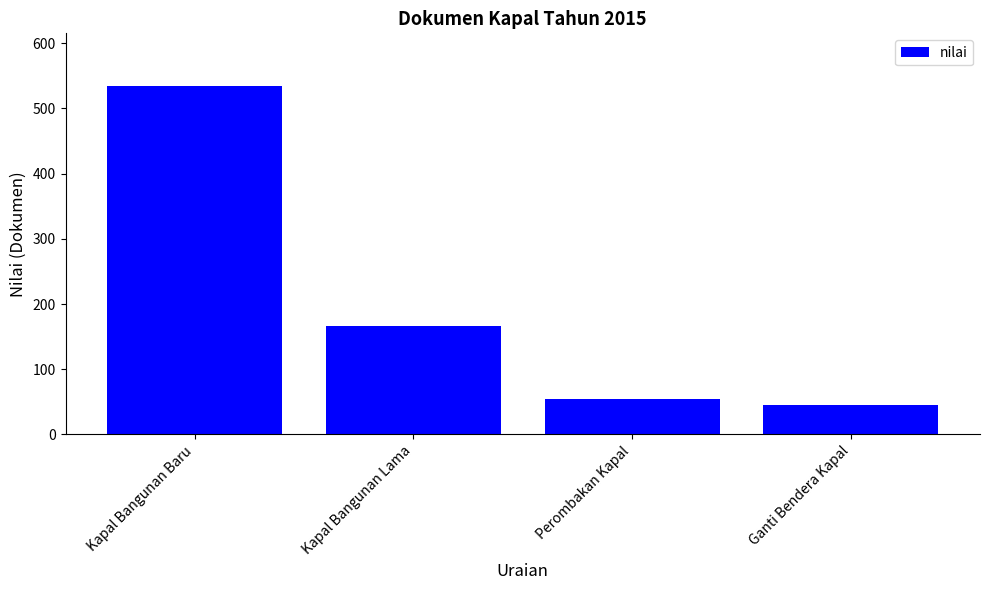

How many categories are shown in the chart?

4